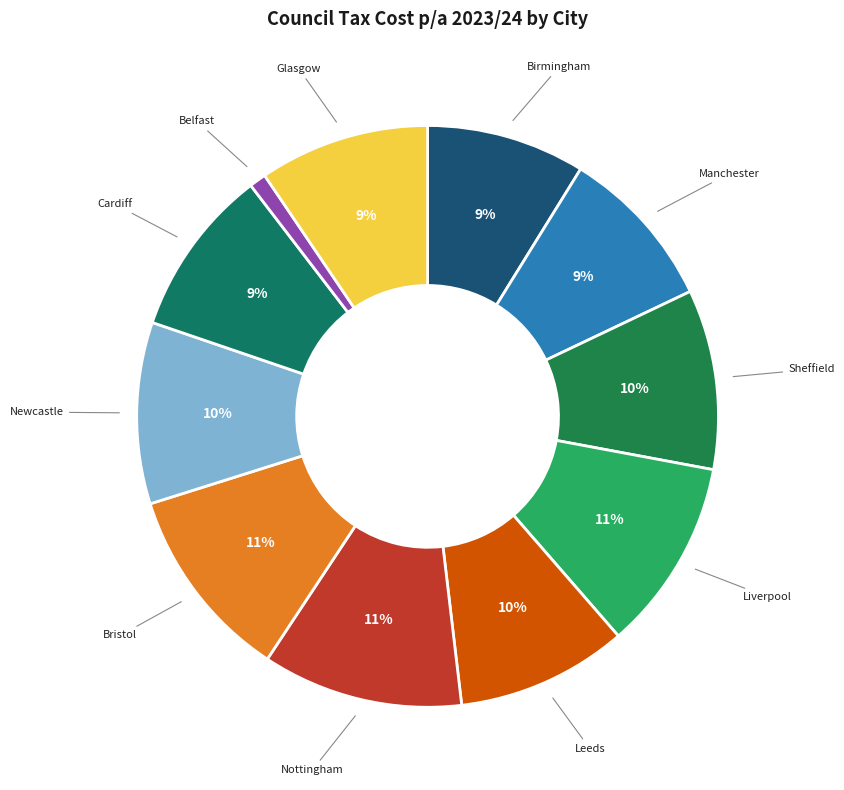

Rank the categories by value from lowest to highest.

Belfast, Birmingham, Manchester, Cardiff, Glasgow, Leeds, Sheffield, Newcastle, Liverpool, Bristol, Nottingham